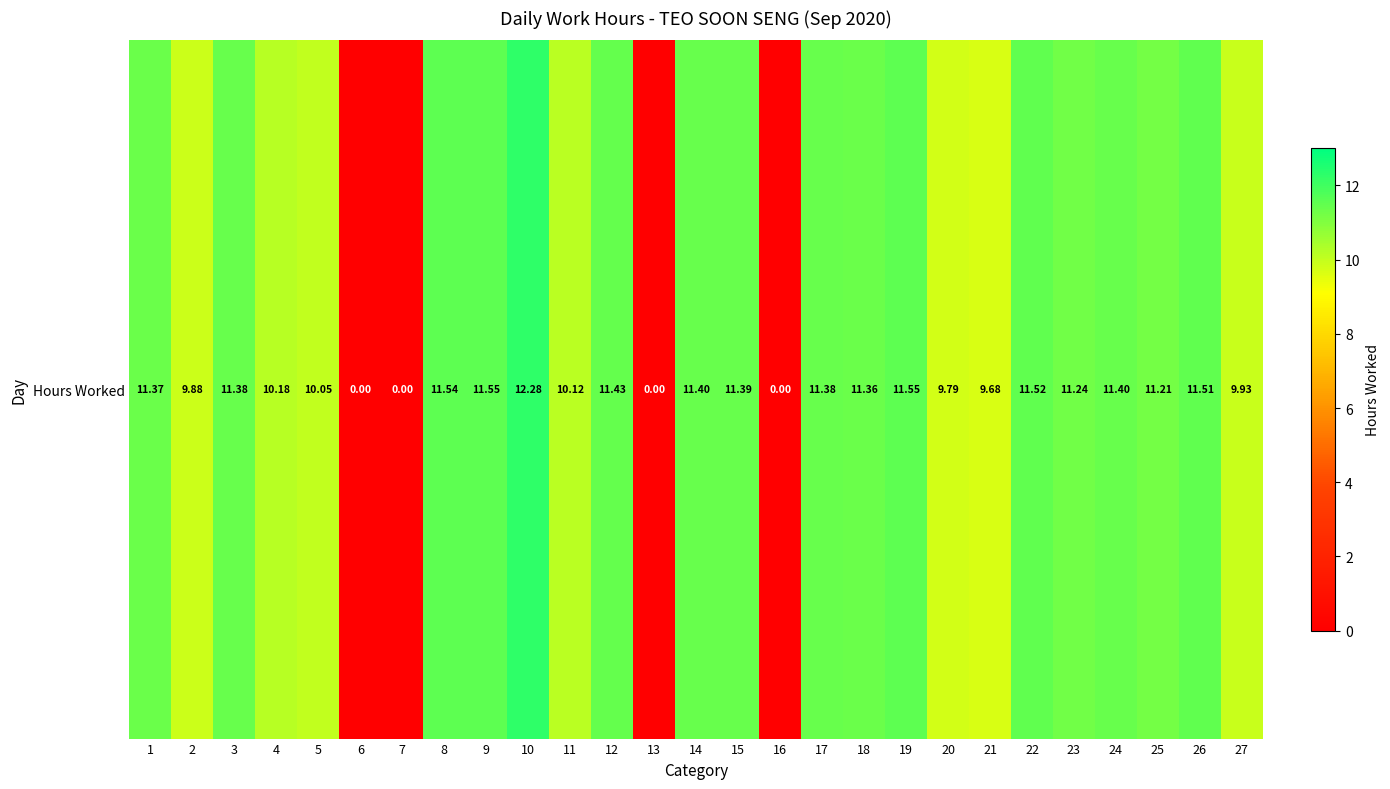

What is the difference between the maximum and second lowest values?

12.3